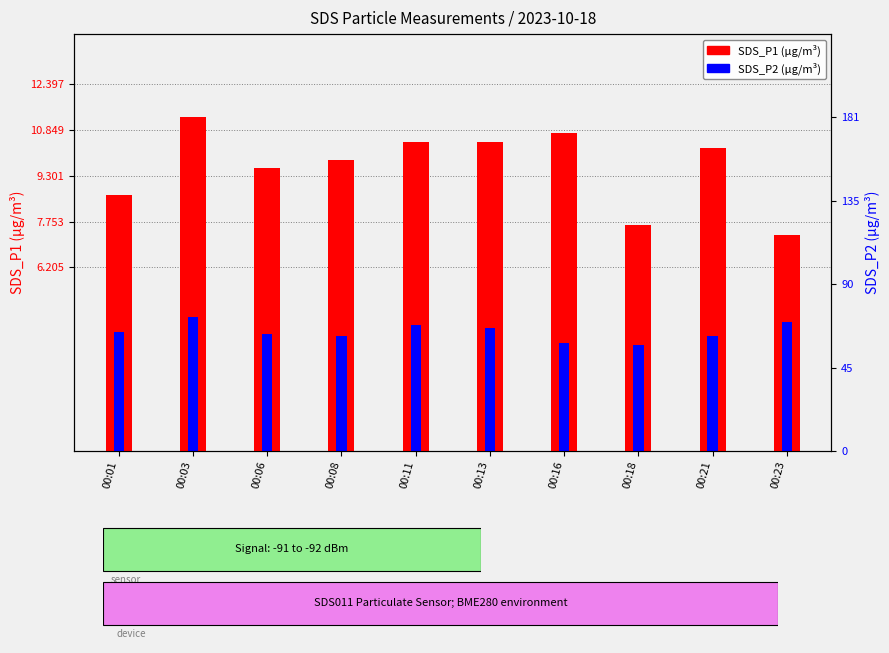

How many series are shown in this chart?

2